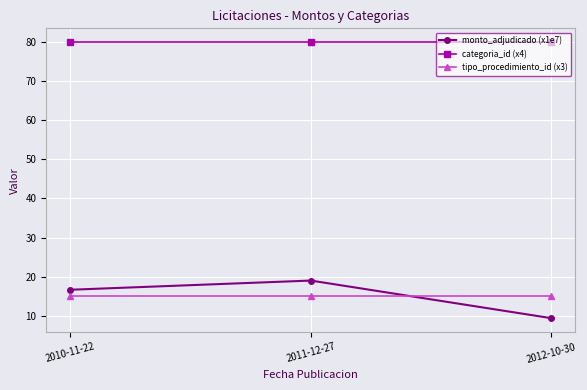

What is the total value across all series at 2011-12-27?

114.0